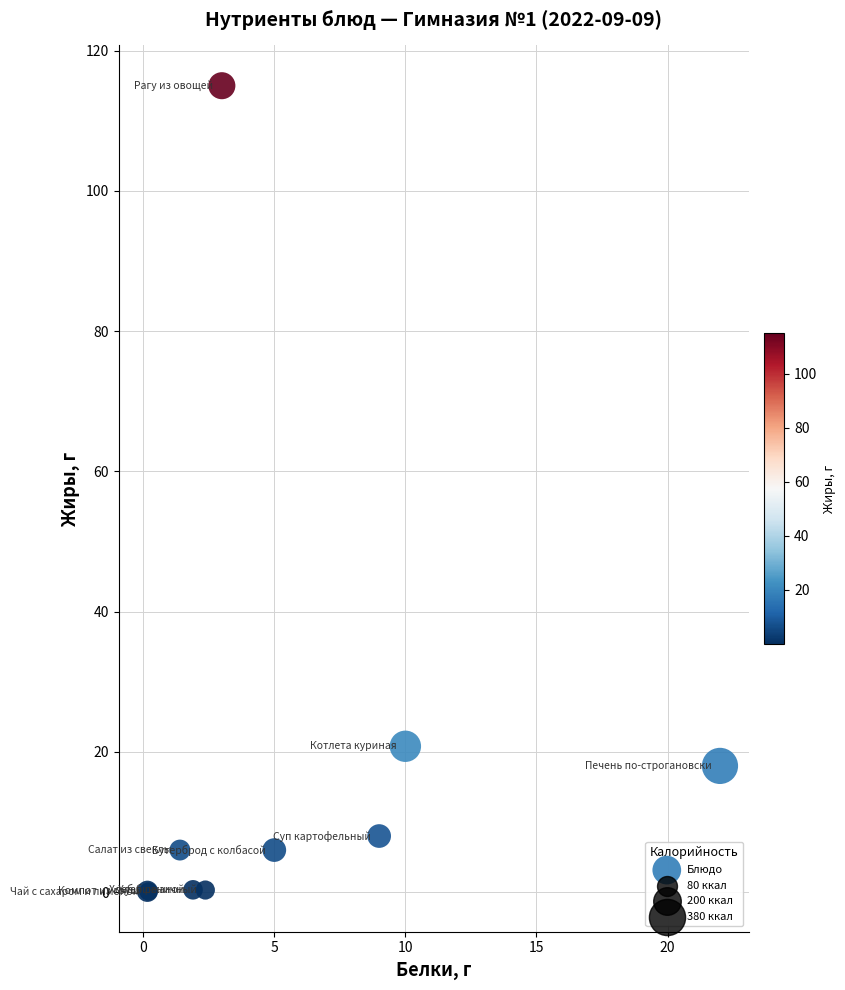

What Y value in the scatter plot is closest to 57?

20.8